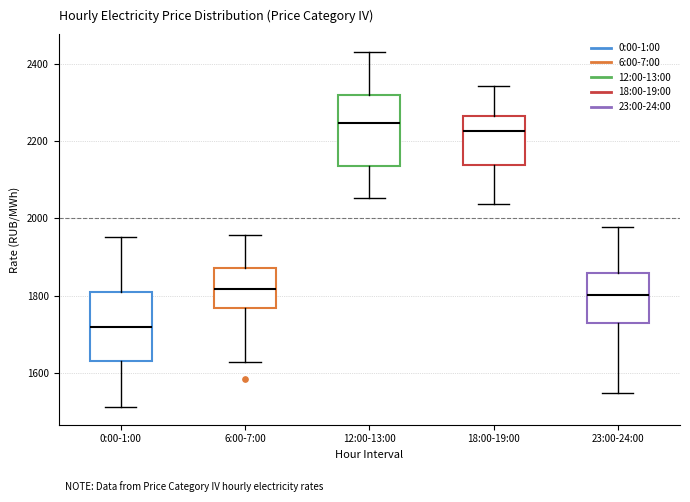

Reading left to right, transcribe this box plot: for each box, give where its median line is, the range the box spans, and where its two whiskers end, as read against the y-axis. The values are not printed on the chart, so give them approximately, as read against the axis.

0:00-1:00: median 1720, box 1640 to 1820, whiskers 1520 to 1960
6:00-7:00: median 1820, box 1760 to 1880, whiskers 1620 to 1960
12:00-13:00: median 2240, box 2140 to 2320, whiskers 2060 to 2440
18:00-19:00: median 2220, box 2140 to 2260, whiskers 2040 to 2340
23:00-24:00: median 1800, box 1740 to 1860, whiskers 1540 to 1980